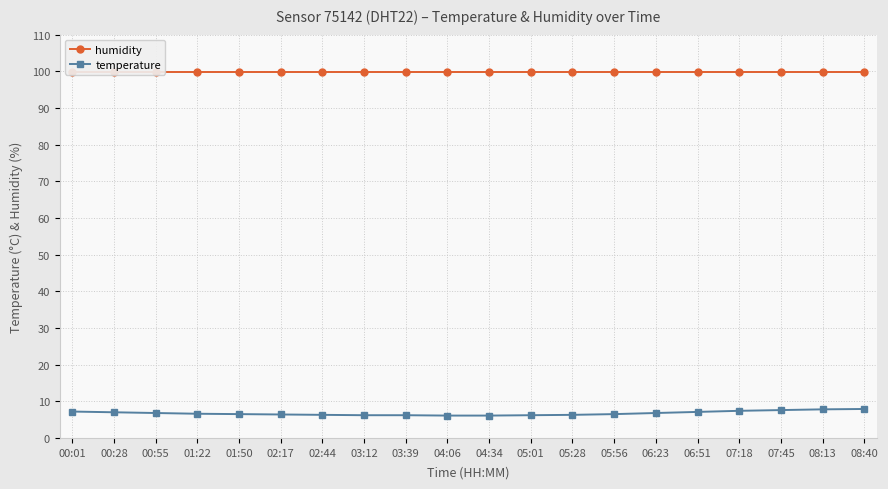

What is the label of the 11th point from the right?

04:06